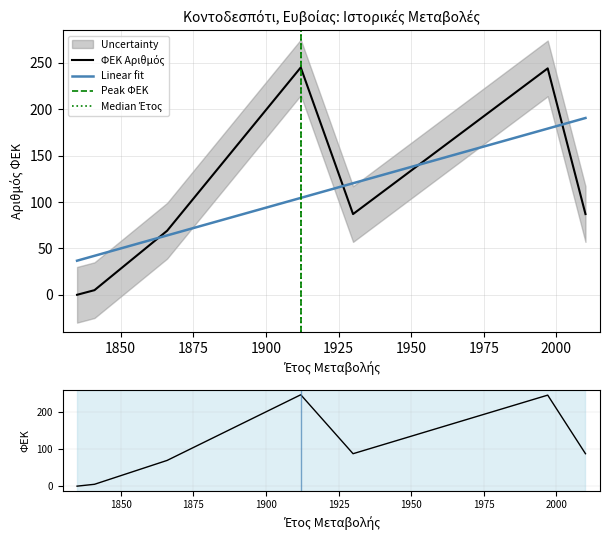

The ΕΤΟΣ ΜΕΤΑΒΟΛΗΣ series shows 179.1 at 1997. True or false?

True